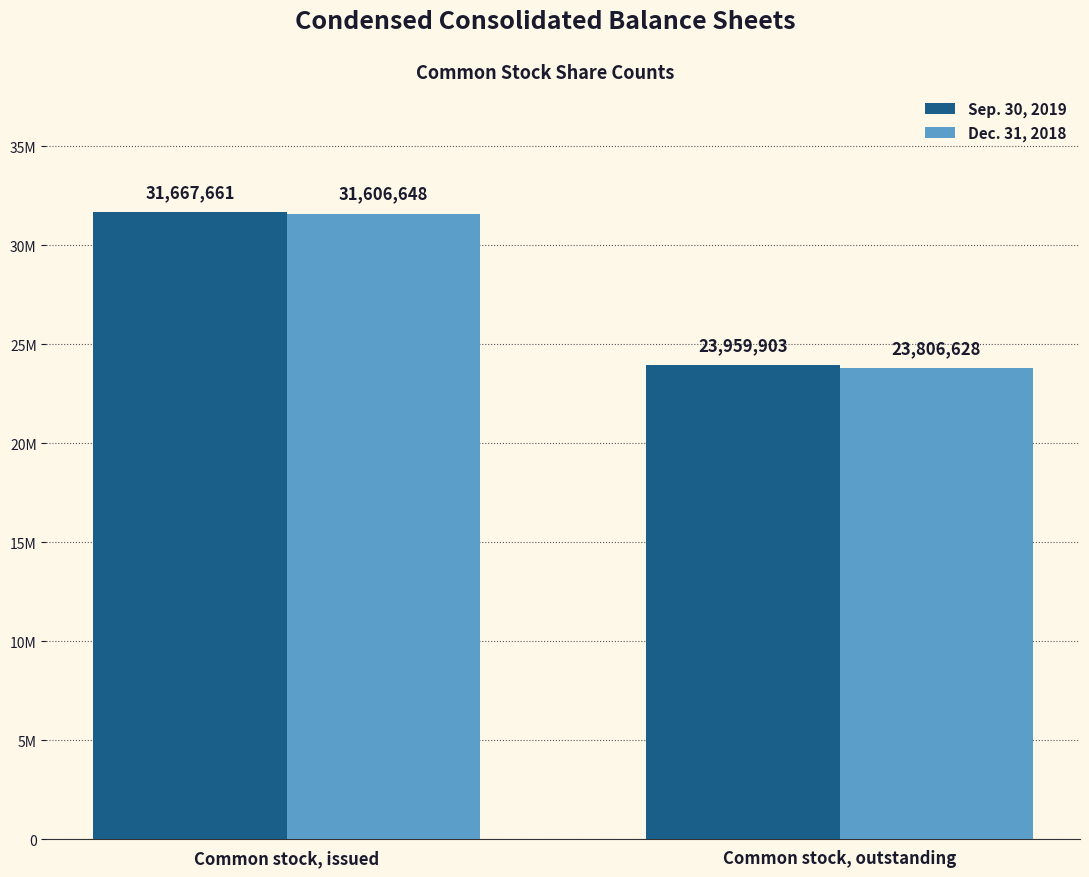

What are all the series names shown in the legend?

Sep. 30, 2019, Dec. 31, 2018